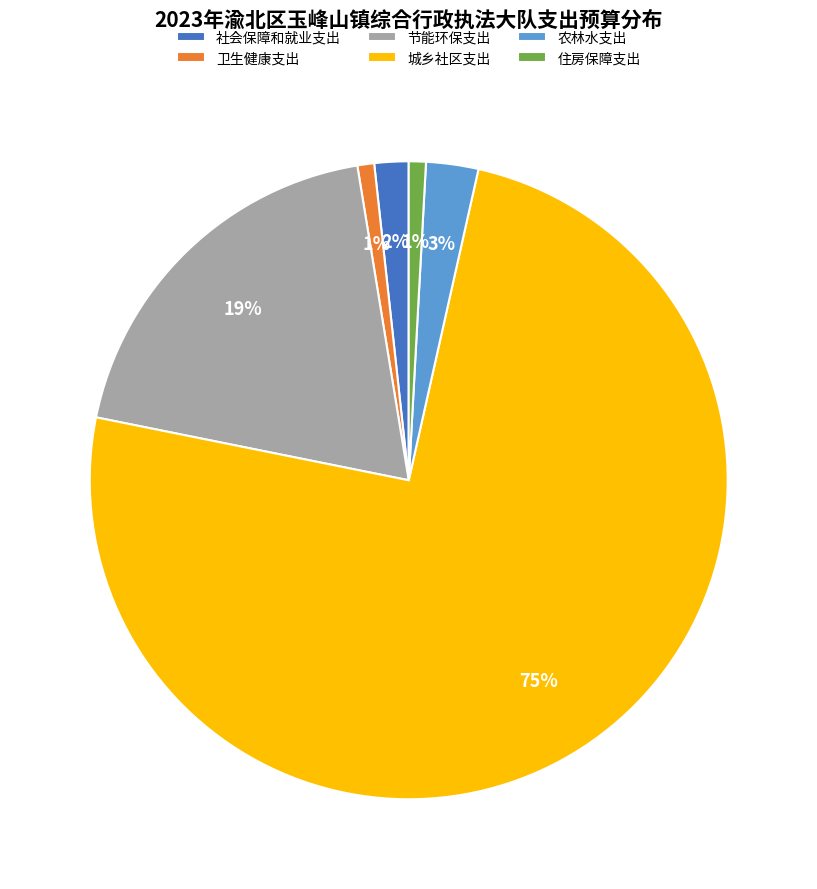

Which has a higher value, 社会保障和就业支出 or 城乡社区支出?

城乡社区支出